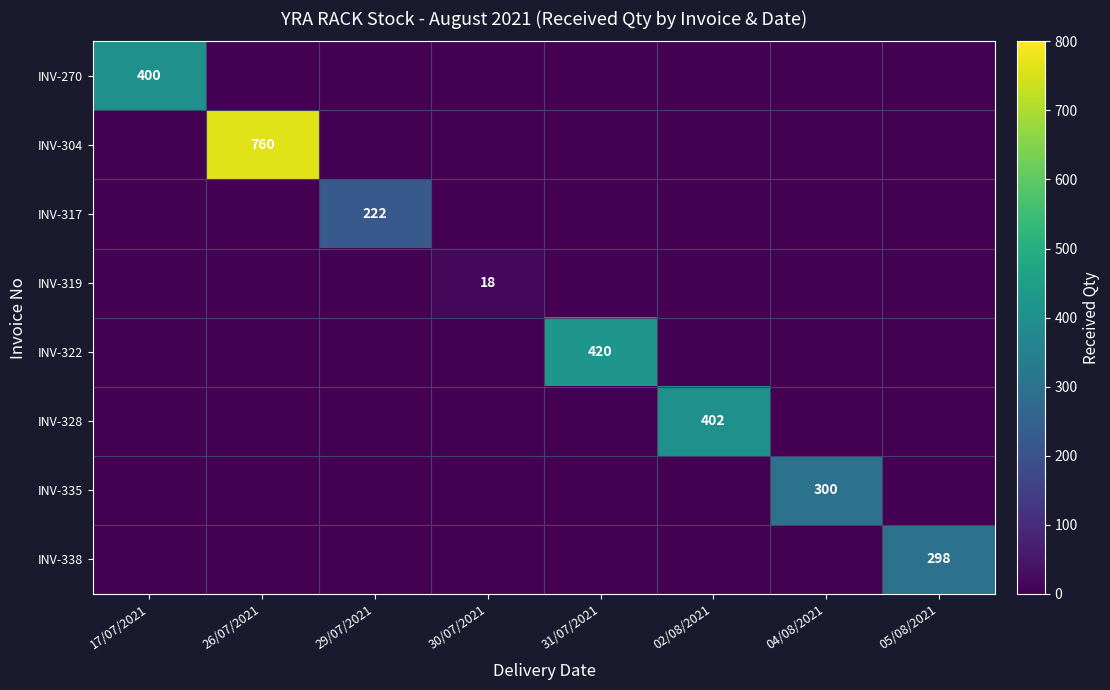

Is it true that INV-304 equals 760 at 26/07/2021?

True